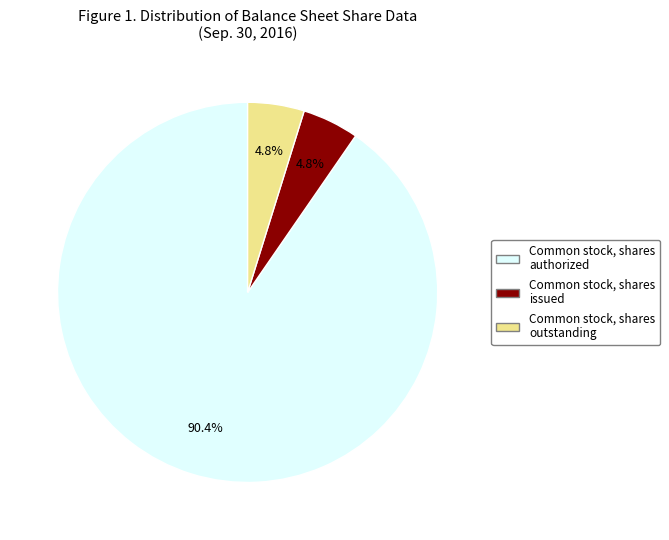

What percentage is the Common stock, shares issued slice, to the nearest percent?

5%